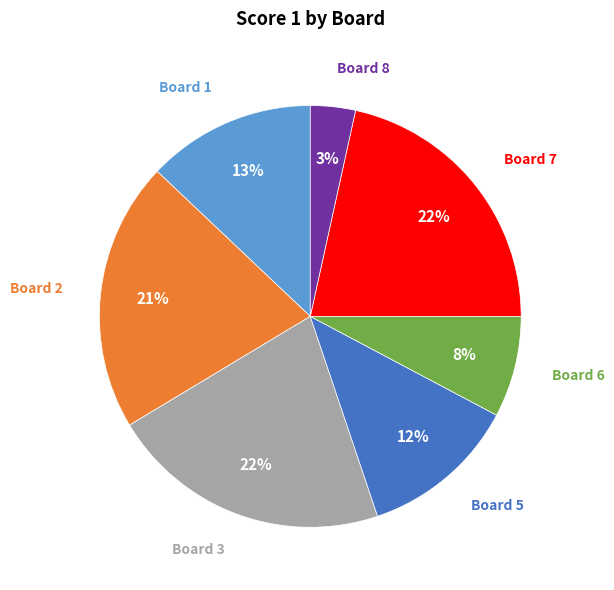

Does any single category account for the majority?

No